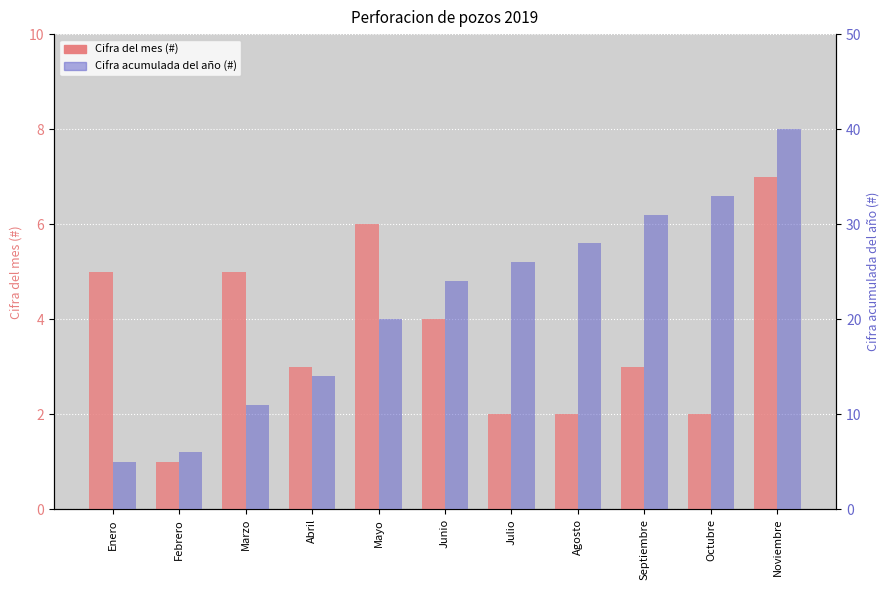

At which label is Cifra acumulada del año (#) closest to 22?

Mayo